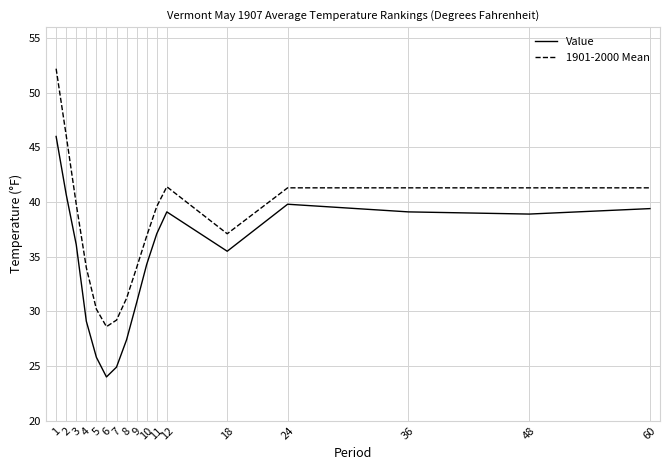

Does the chart display data point markers on the line(s)?

No